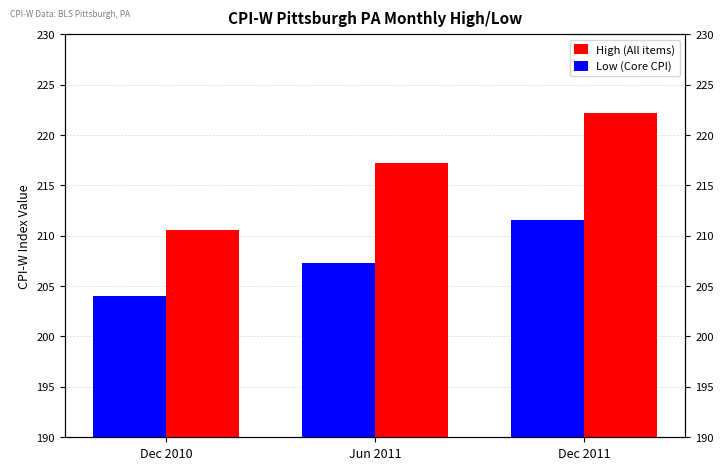

Reading left to right, transcribe all the data shown in this chart.

High (All items): Dec 2010=210.5	Jun 2011=217.2	Dec 2011=222.2
Low (Core CPI): Dec 2010=204.0	Jun 2011=207.3	Dec 2011=211.5